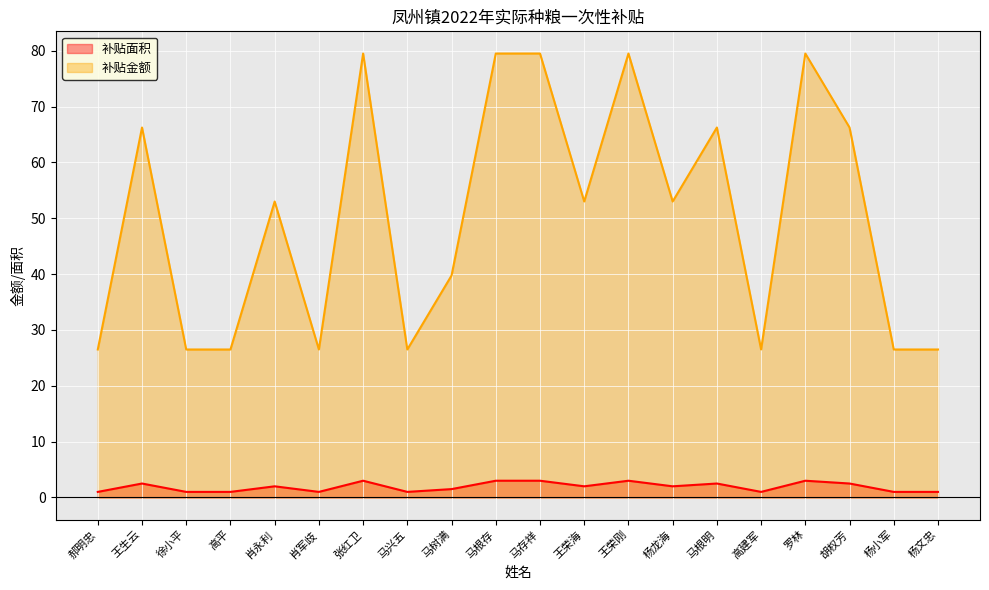

True or false: 补贴面积 and 补贴金额 cross at least once.

False